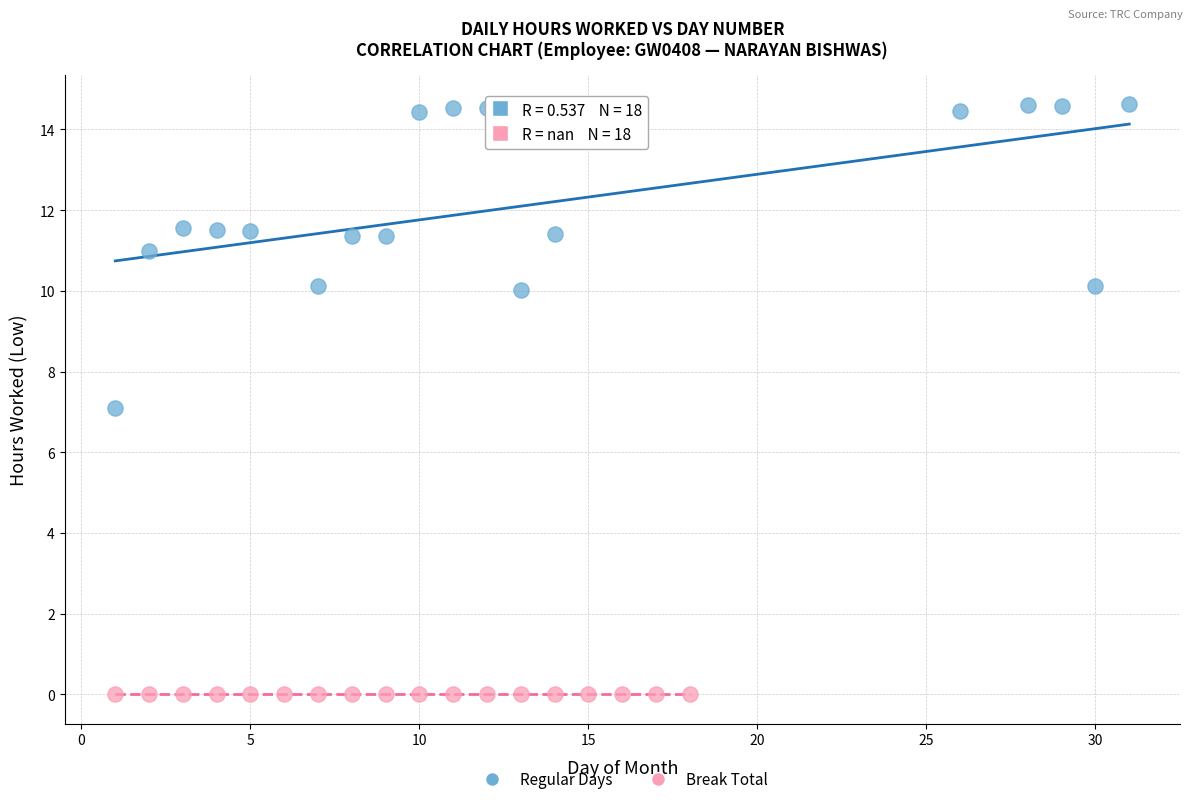

Which series contains the lowest Y value?

Break Total